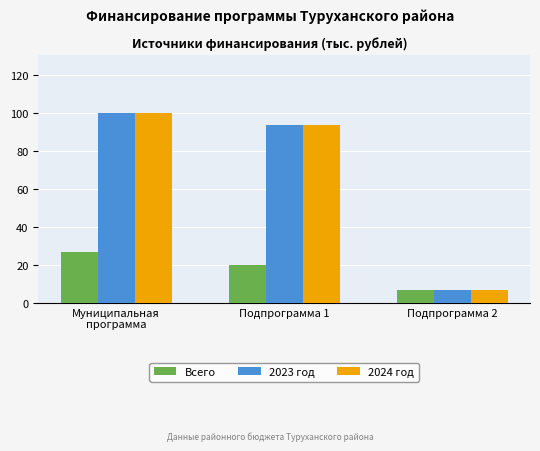

What is the label of the 2nd bar from the right?

Подпрограмма 1